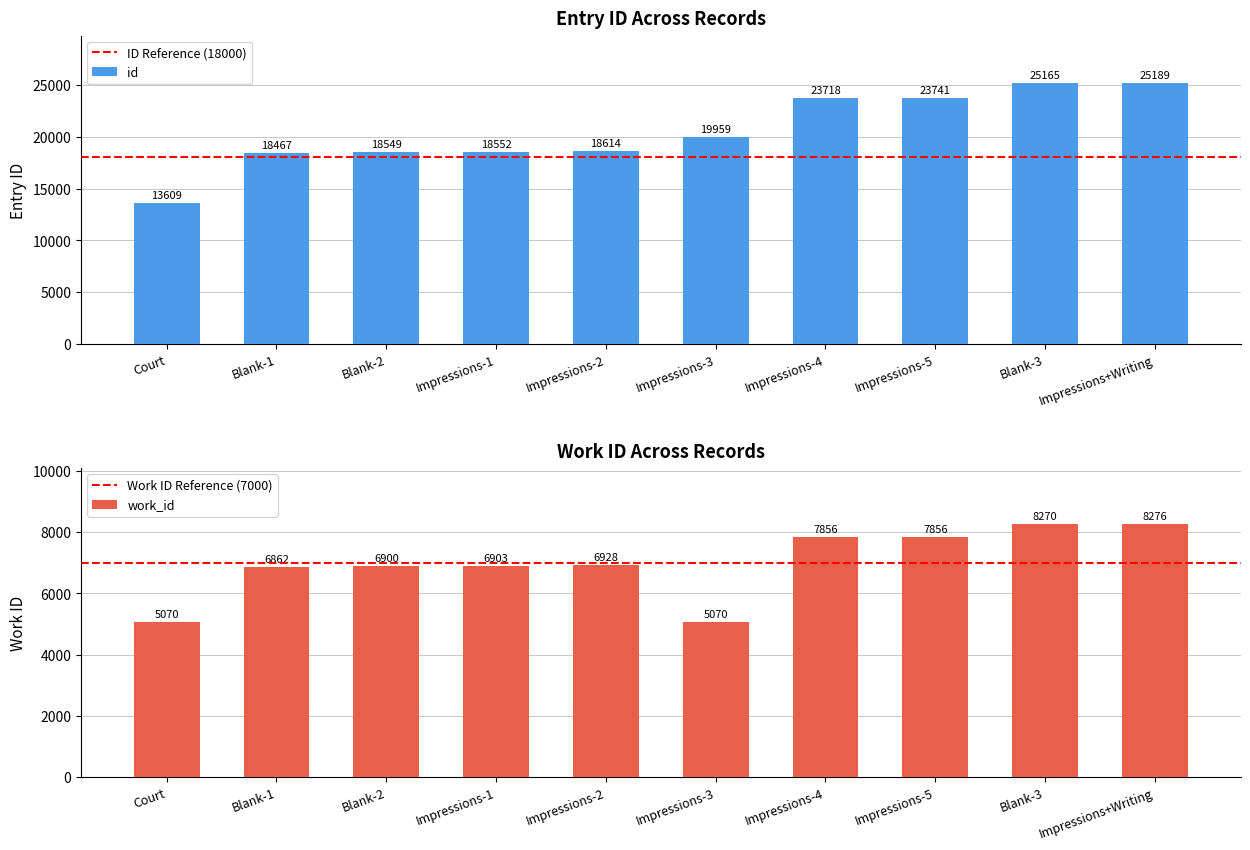

What is the sum of all id values?

205563